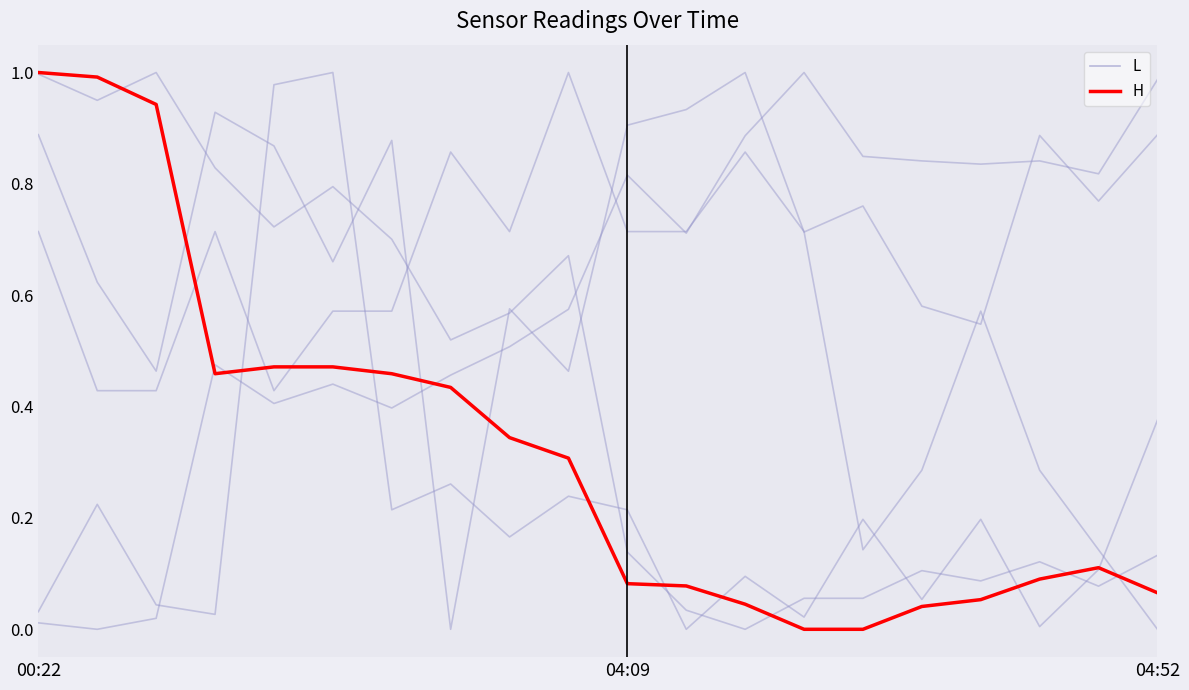

Does the chart have visible grid lines?

No